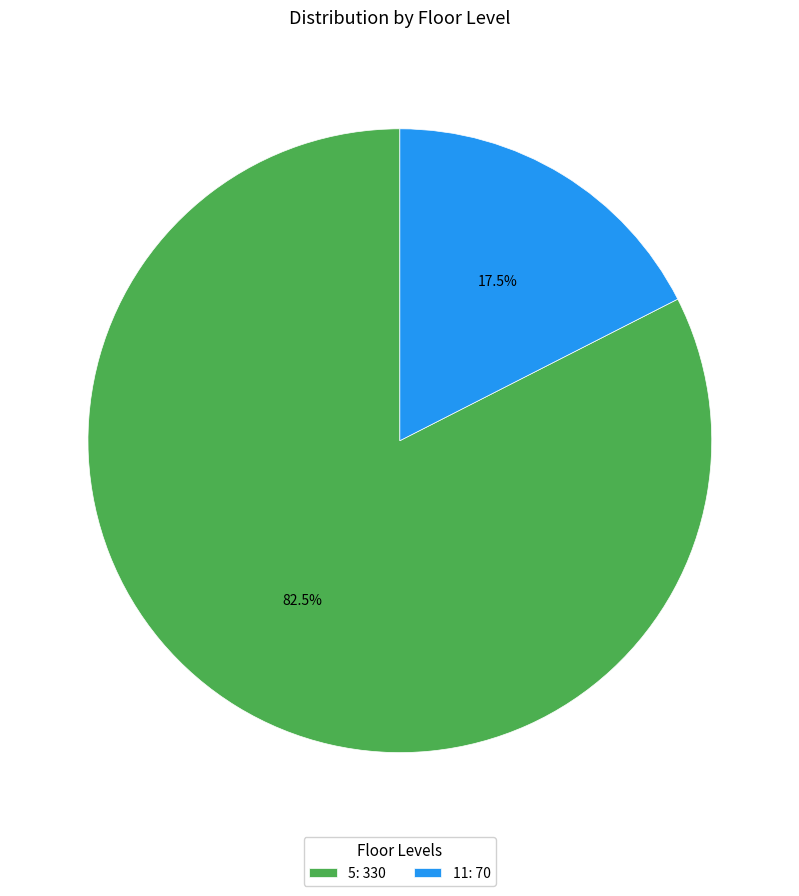

To the nearest percent, what is the combined percentage of 5 and 11?

100%